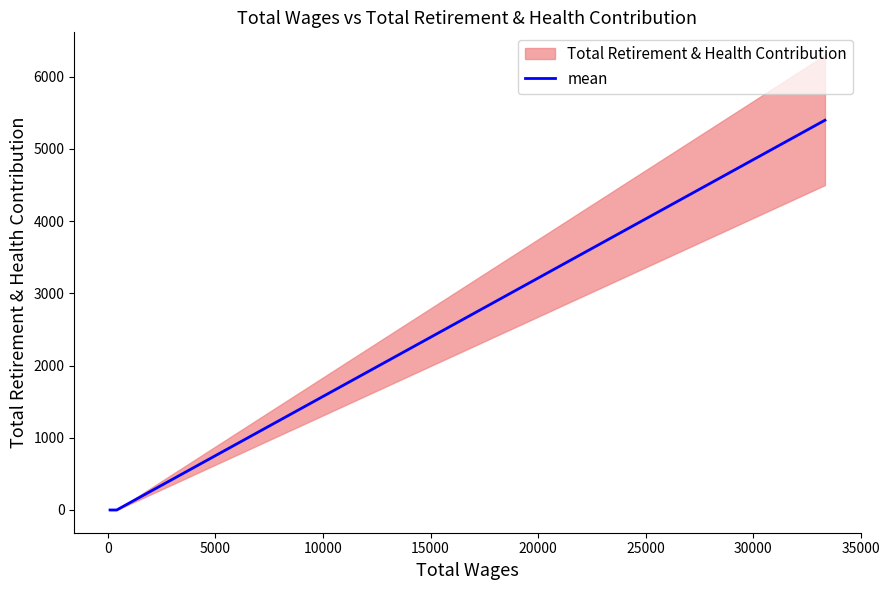

True or false: mean has more than 1 points higher than both neighbors.

False